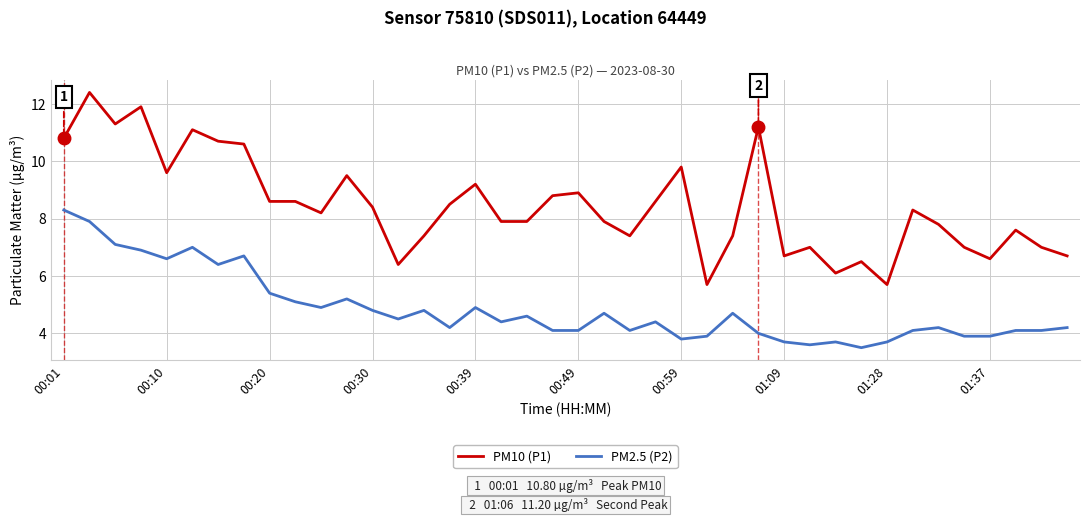

Rank the series by their maximum value, from lowest to highest.

PM2.5 (P2), PM10 (P1)